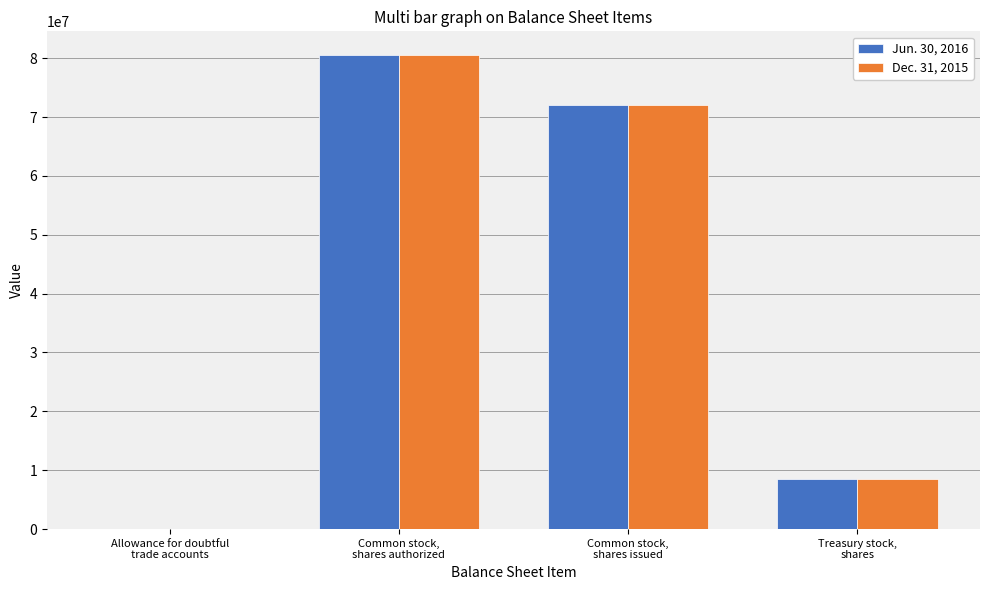

What is the maximum value shown in the chart?

80533536